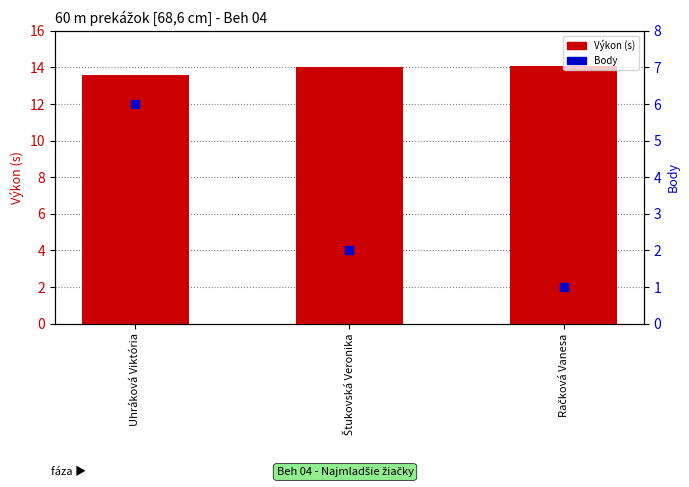

Is the value of Body at Štukovská Veronika greater than the value of Výkon (s) at Štukovská Veronika?

No